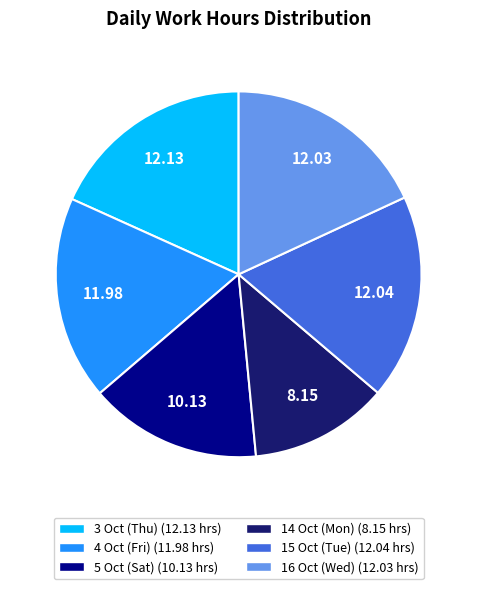

Is it true that 15 Oct (Tue) is 18% of the pie?

True